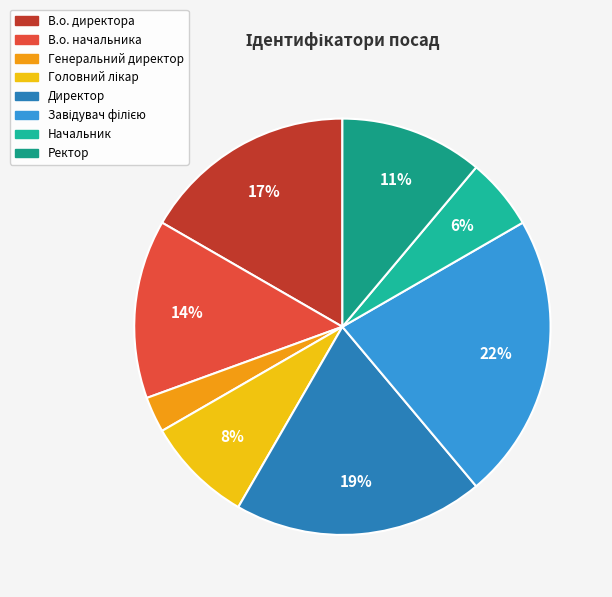

What percentage is the В.о. начальника slice, to the nearest percent?

14%